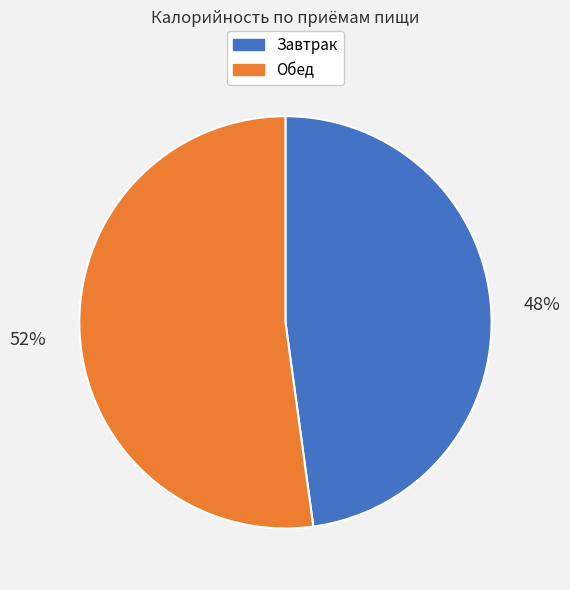

To the nearest percent, what percentage of the pie is Обед?

52%